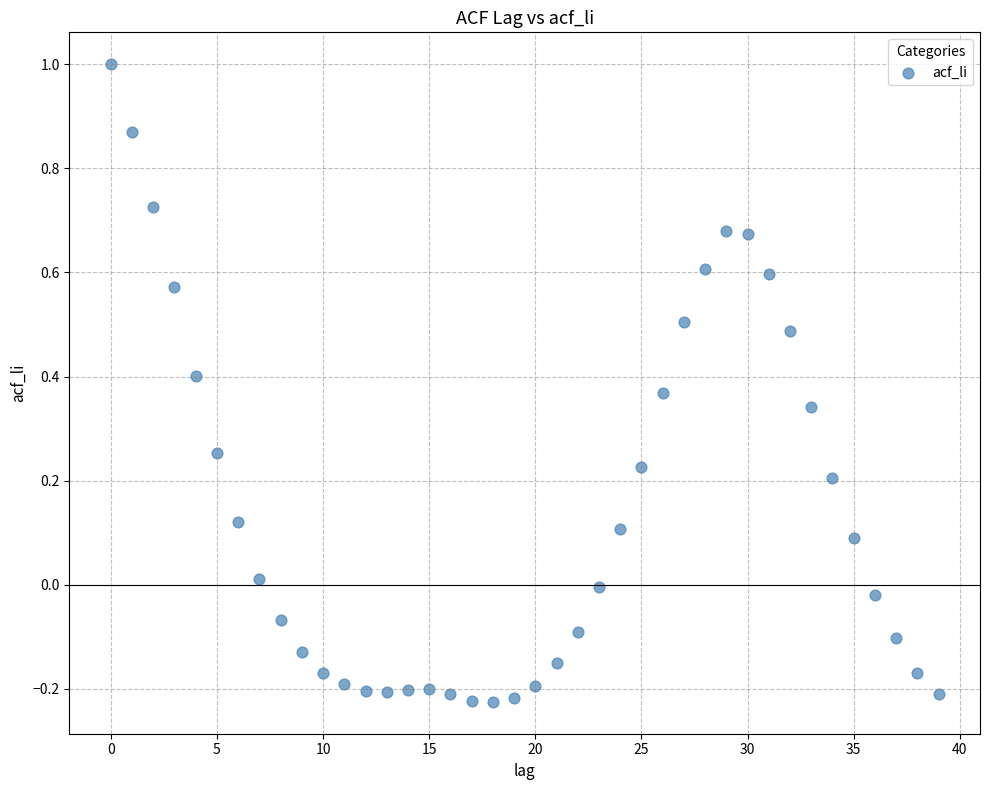

What is the range of Y values (max minus min)?

1.2